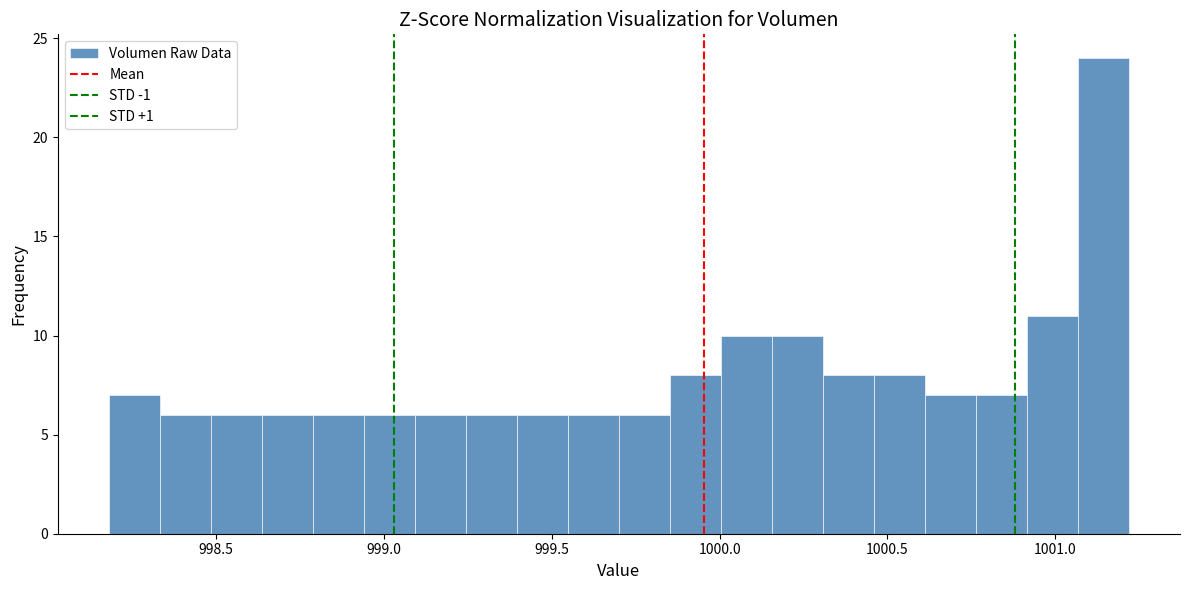

Around what value on the x-axis is the tallest bar? Give the approximate position of its centre, as read against the axis.

1001.15